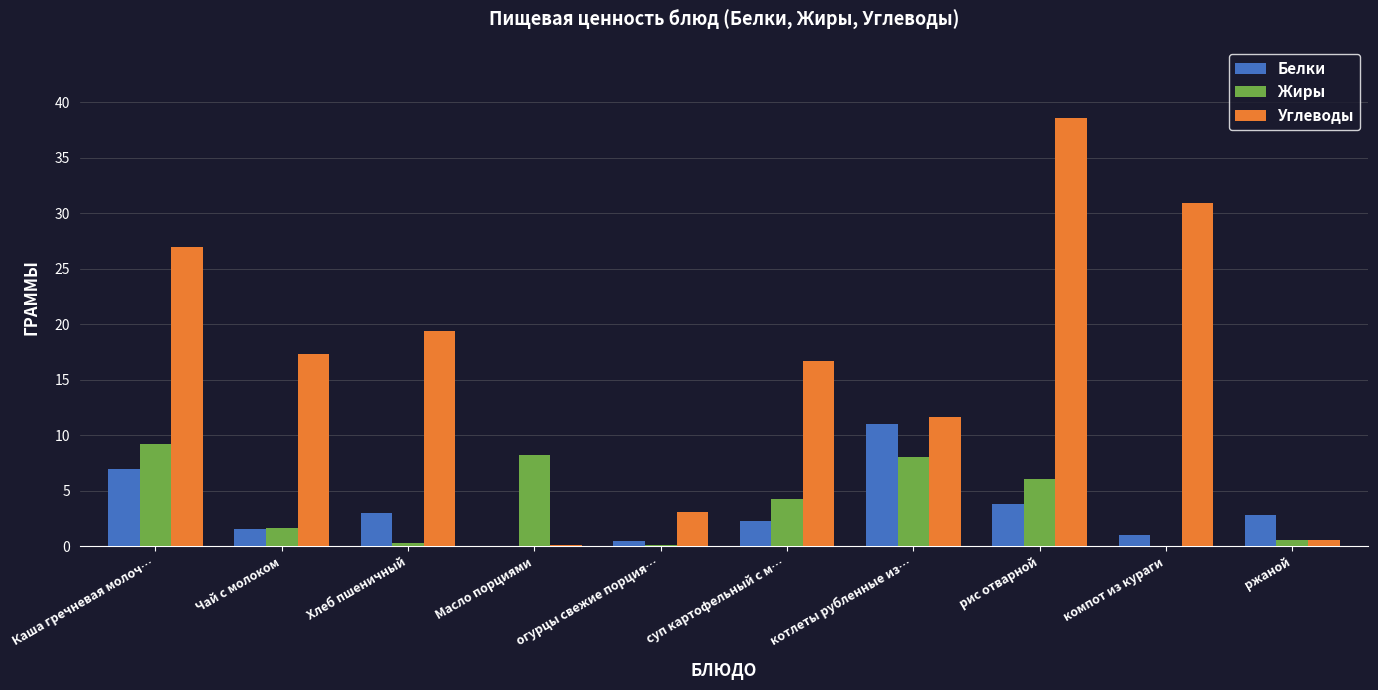

Which series has the largest total across all categories?

Углеводы